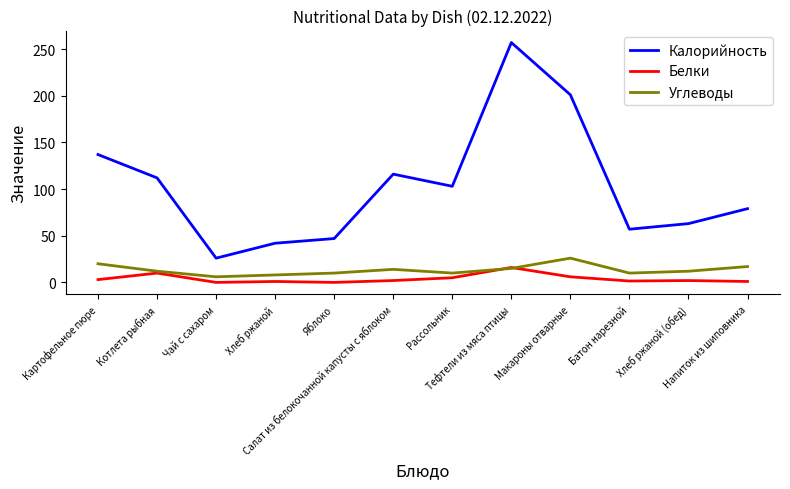

What is the sum of all Калорийность values?

1240.0